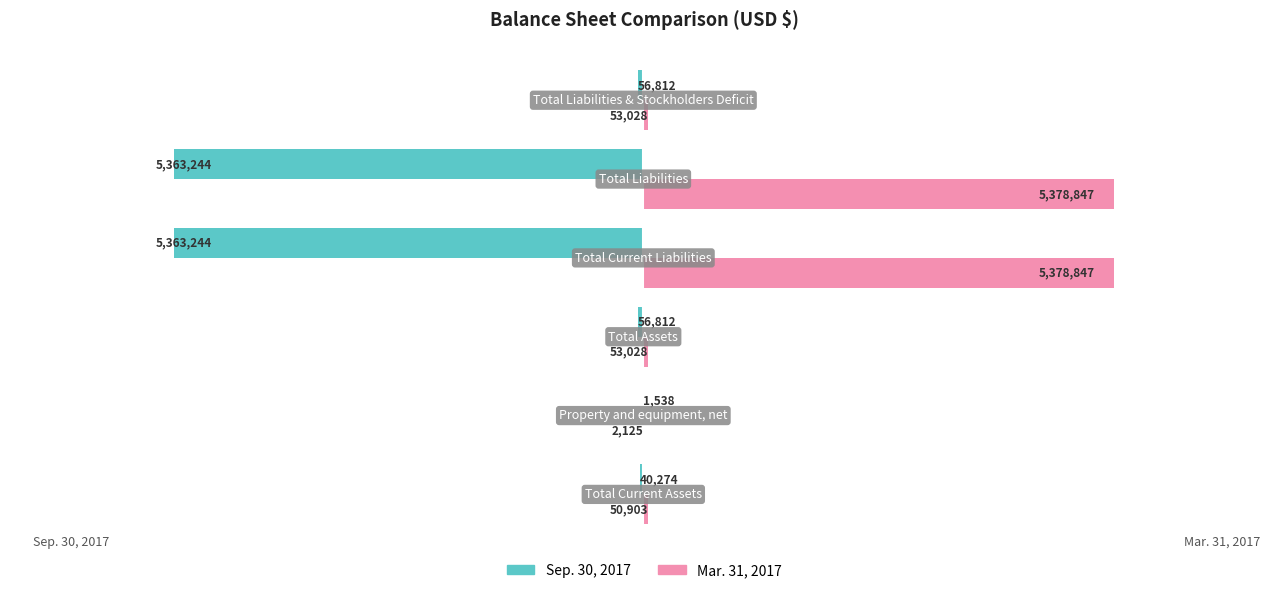

What are all the series names shown in the legend?

Sep. 30, 2017, Mar. 31, 2017